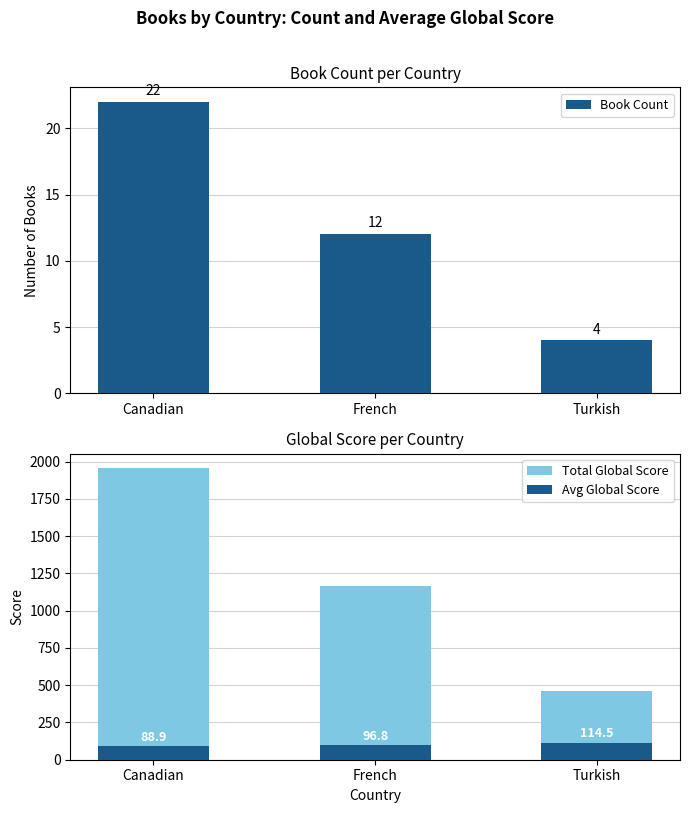

What position from the left is Canadian?

1